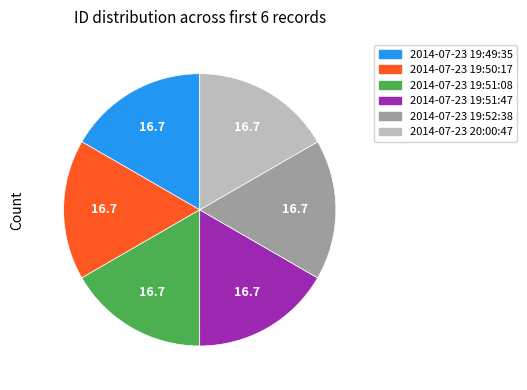

True or false: 2014-07-23 19:51:47 accounts for 17% of the total.

True